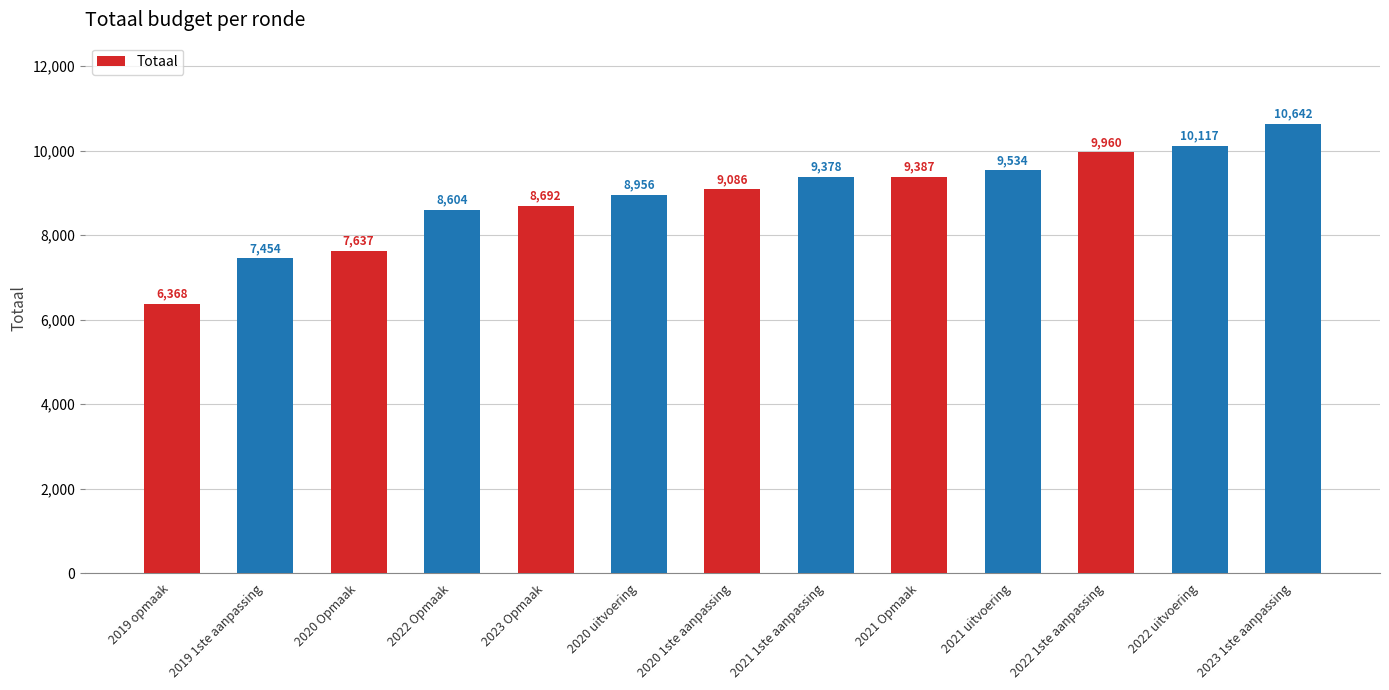

List the labels in order of value, largest first.

2023 1ste aanpassing, 2022 uitvoering, 2022 1ste aanpassing, 2021 uitvoering, 2021 Opmaak, 2021 1ste aanpassing, 2020 1ste aanpassing, 2020 uitvoering, 2023 Opmaak, 2022 Opmaak, 2020 Opmaak, 2019 1ste aanpassing, 2019 opmaak